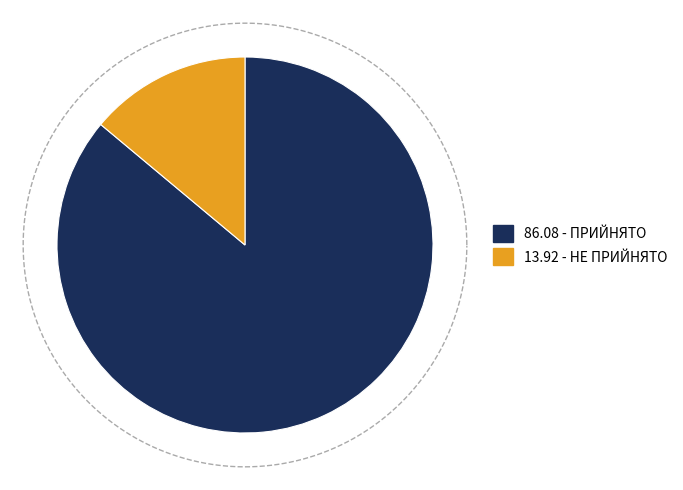

Which slice is the largest?

ПРИЙНЯТО